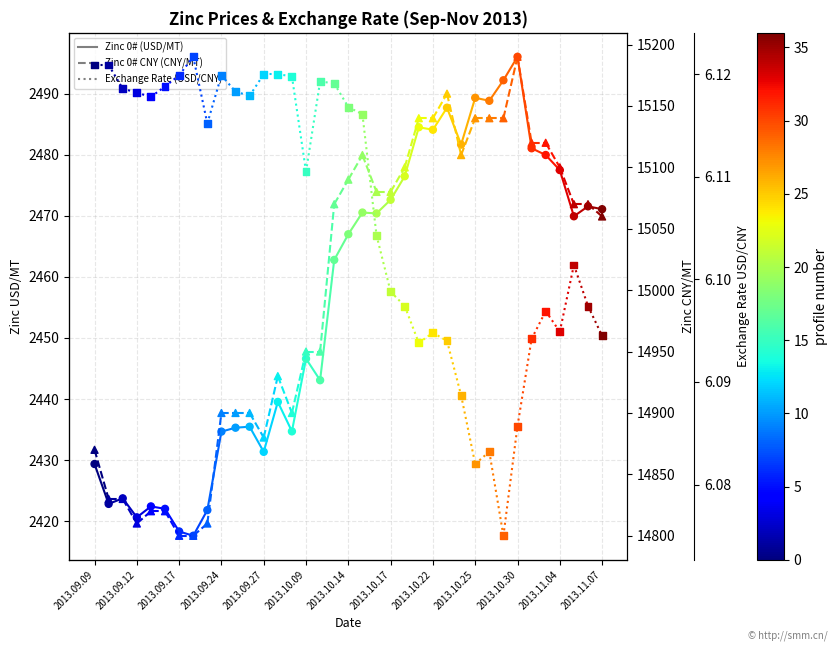

At which category is the sum across all series the highest?

2013.10.30